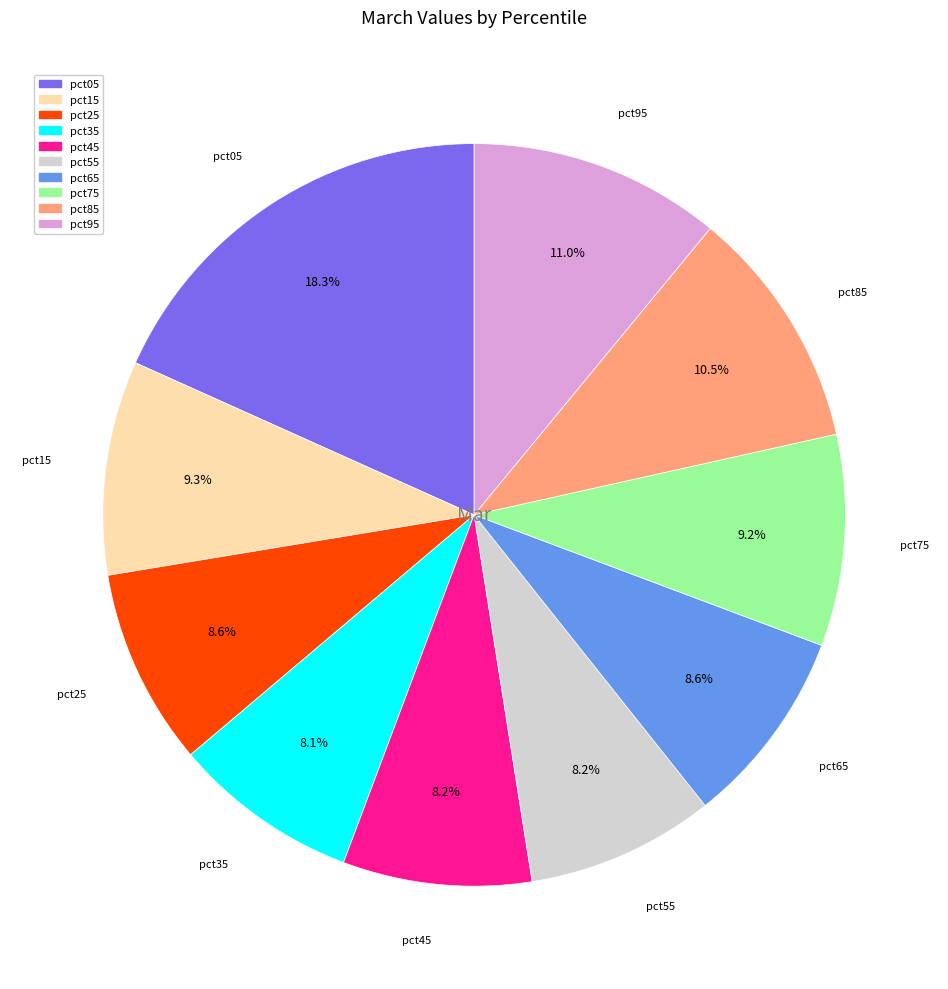

To the nearest percent, what is the difference between the pct15 and pct45 slice percentages?

1%